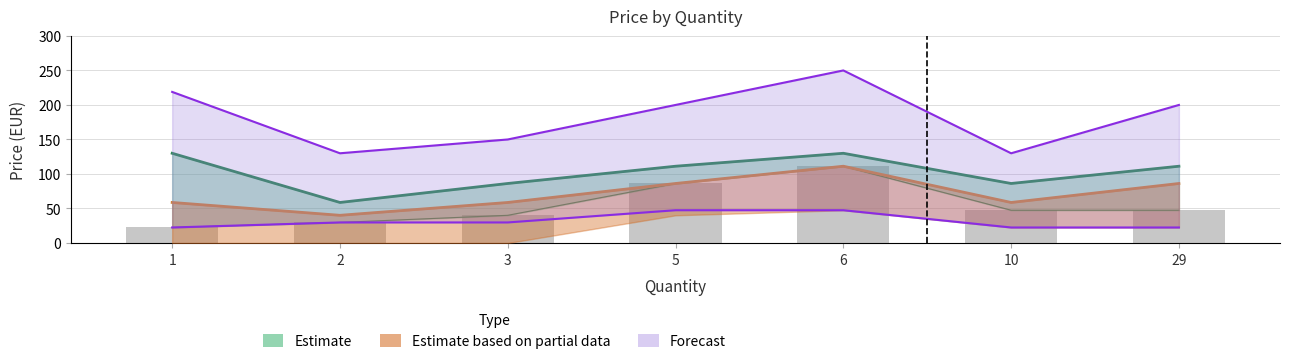

What is the maximum value for Forecast_upper?

250.0